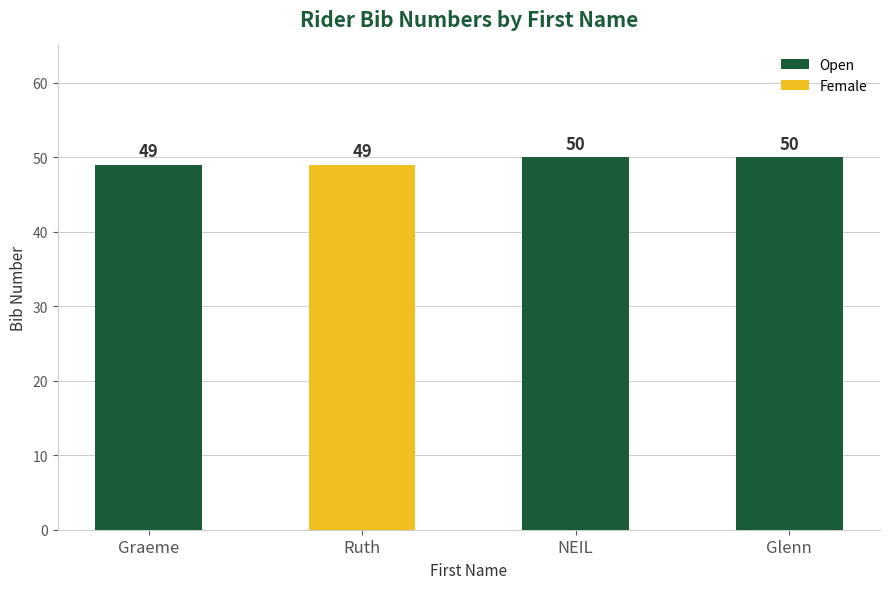

How many categories are shown in the chart?

4